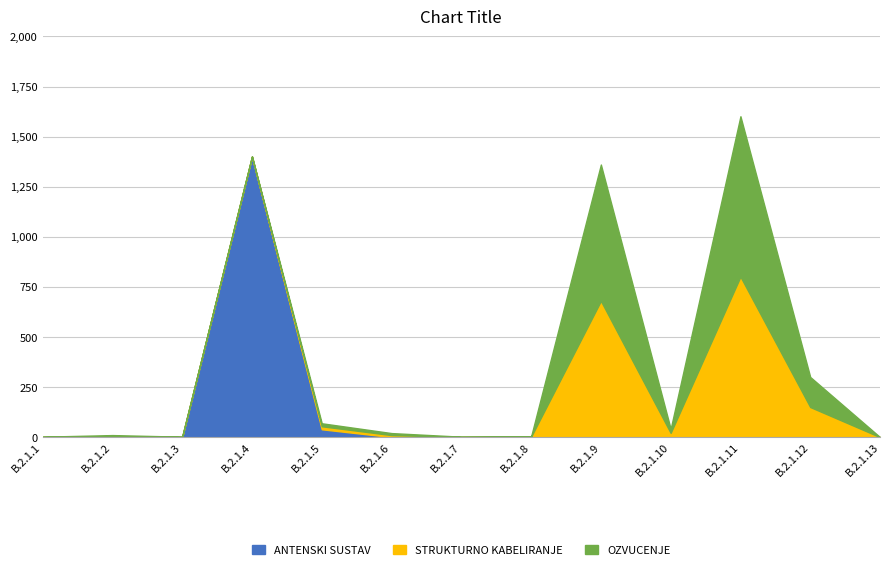

Rank the categories by STRUKTURNO KABELIRANJE value from highest to lowest.

B.2.1.11, B.2.1.9, B.2.1.12, B.2.1.10, B.2.1.5, B.2.1.6, B.2.1.2, B.2.1.1, B.2.1.3, B.2.1.4, B.2.1.7, B.2.1.8, B.2.1.13